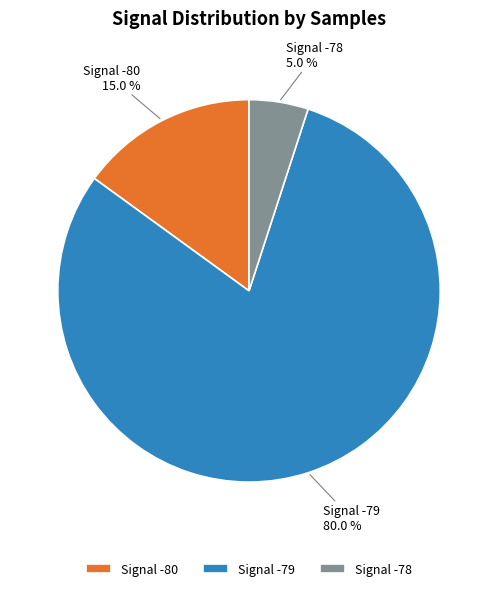

Approximately how many times larger is the value at Signal -78 compared to Signal -80?

0.3